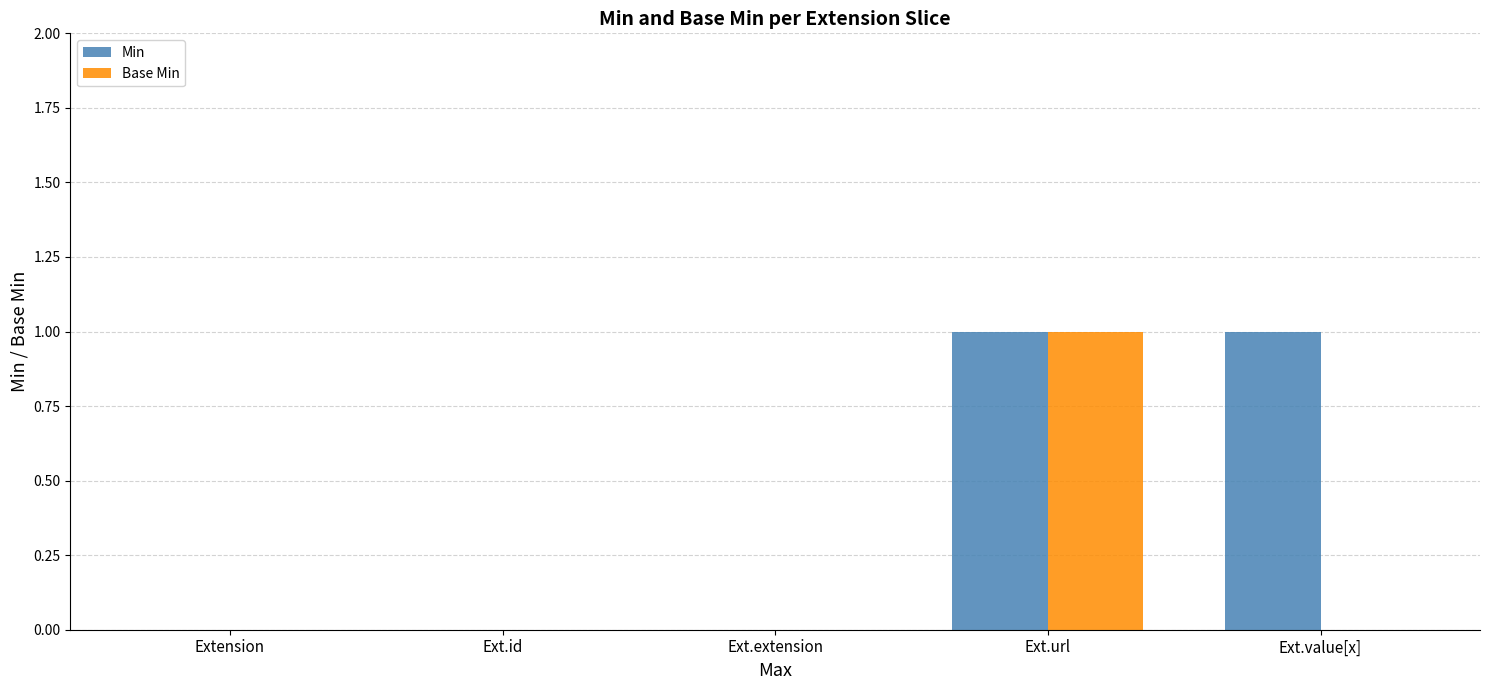

The Min series shows 1 at Ext.extension. True or false?

False